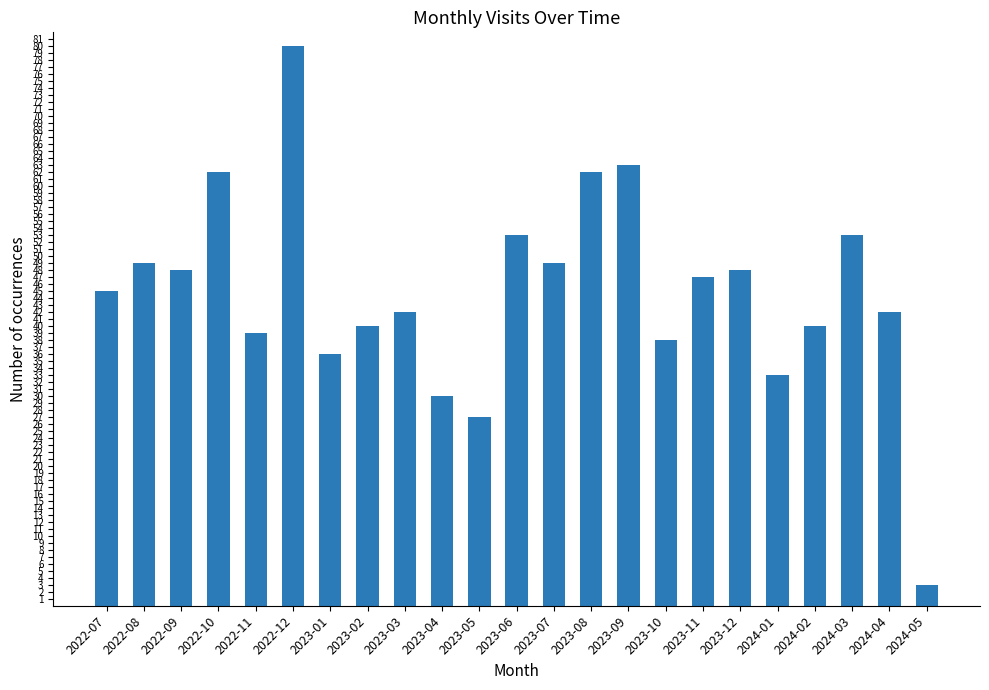

Between 2023-12 and 2023-11, which is larger?

2023-12